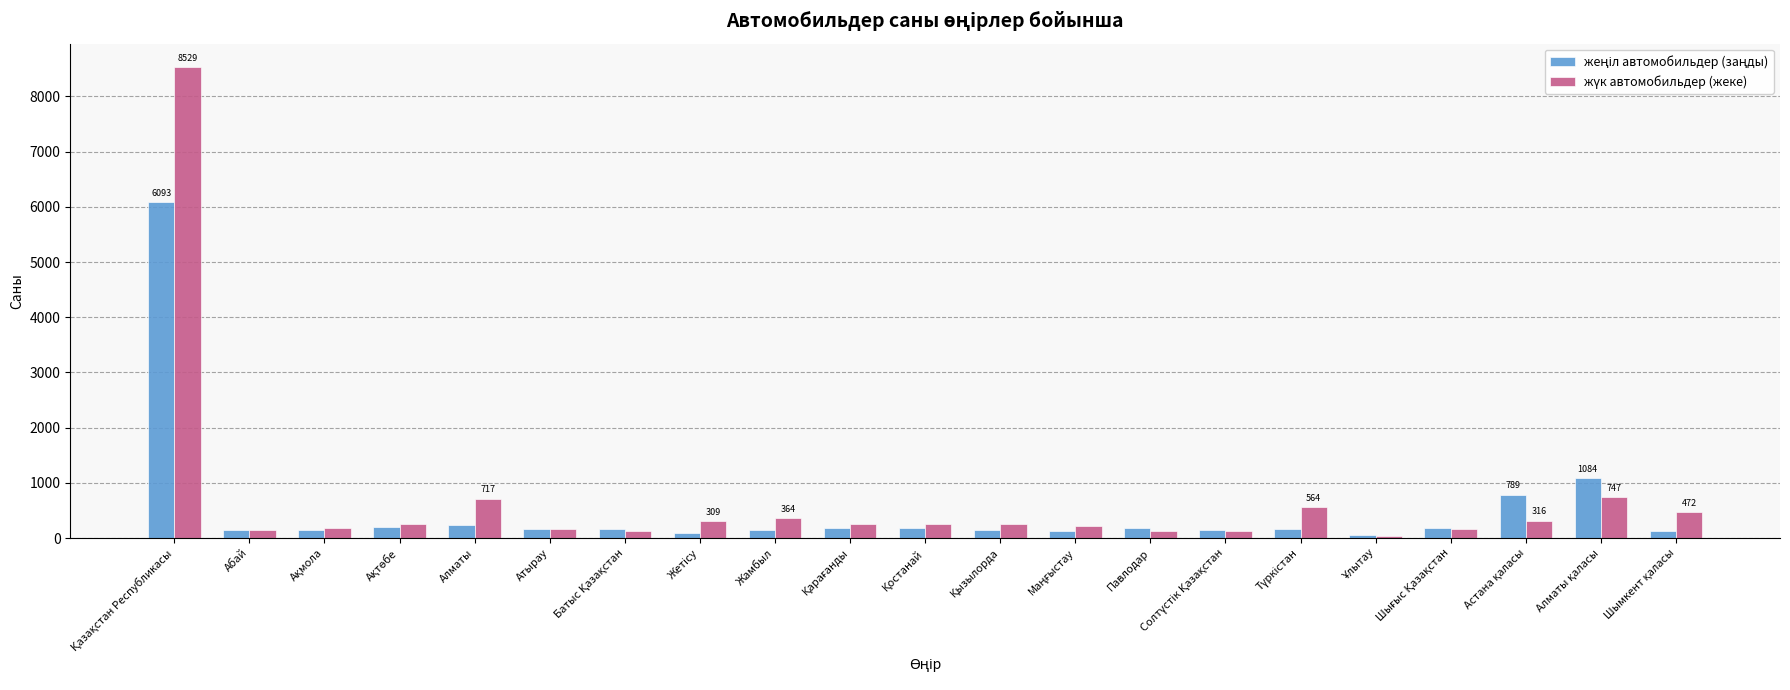

What is the maximum value shown in the chart?

8529